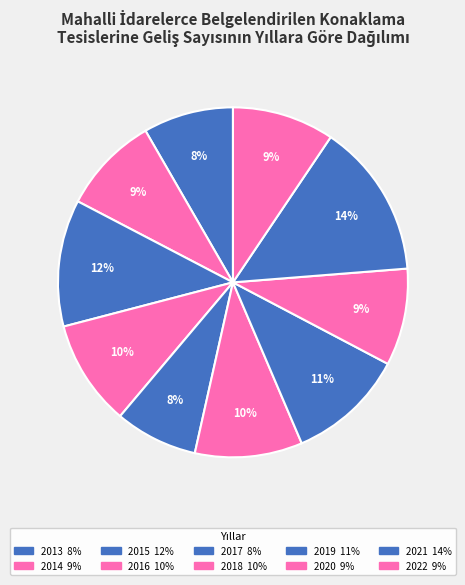

Rank the categories by value from highest to lowest.

2021, 2015, 2019, 2018, 2016, 2022, 2014, 2020, 2013, 2017